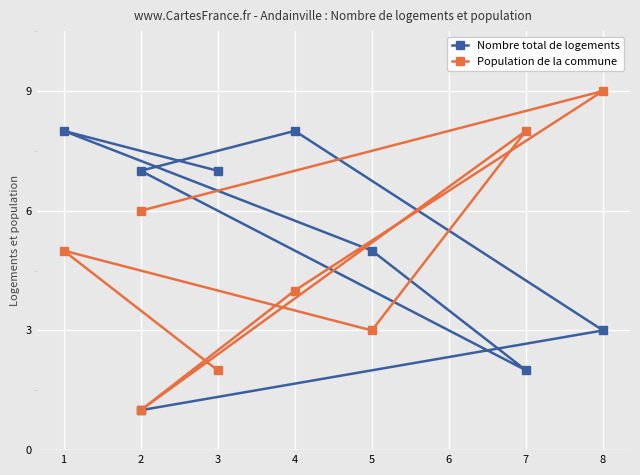

The Nombre total de logements series shows 3 at 4. True or false?

False